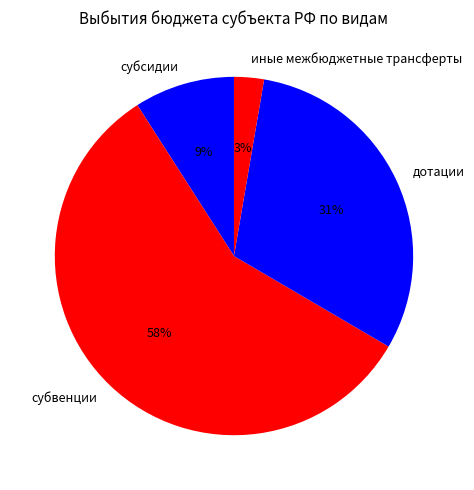

To the nearest percent, what is the difference between the дотации and субсидии slice percentages?

22%